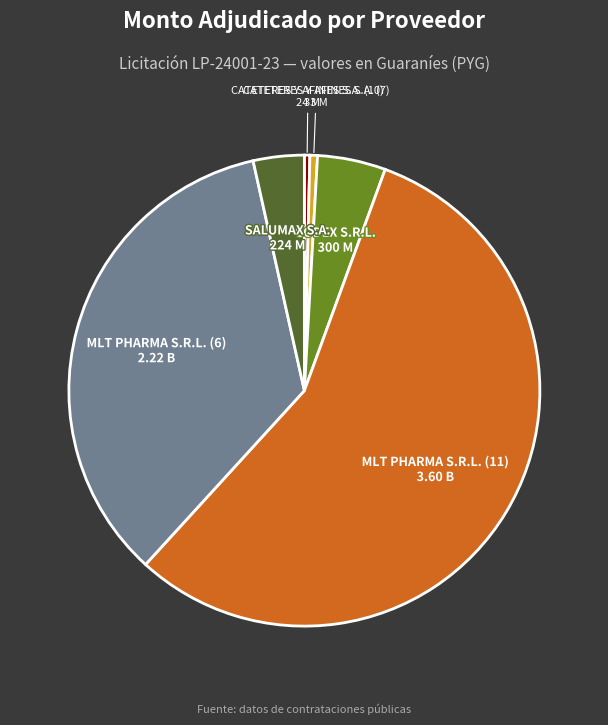

Is there a majority slice in this chart?

Yes